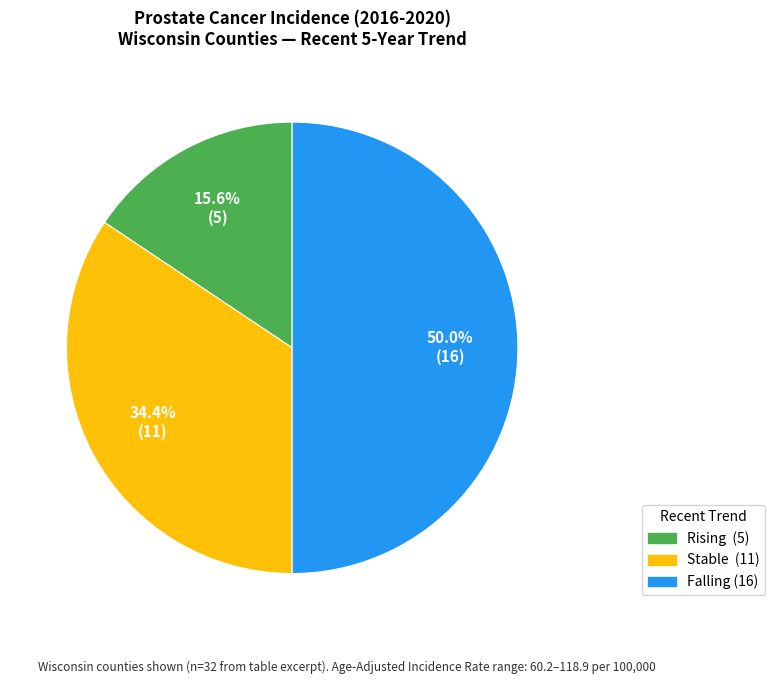

How many slices are in this pie chart?

3